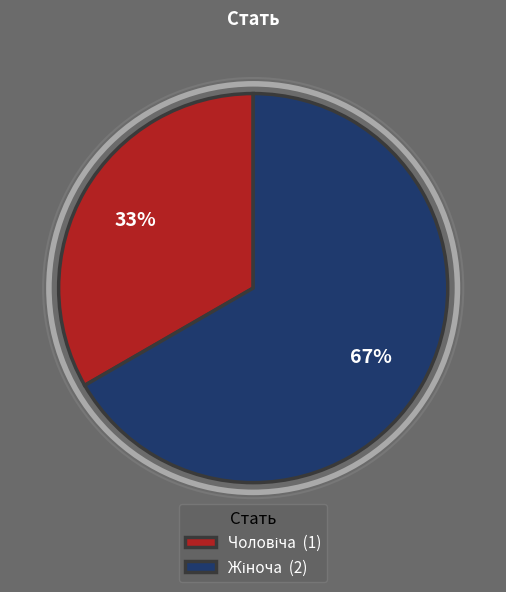

How many slices are in this pie chart?

2